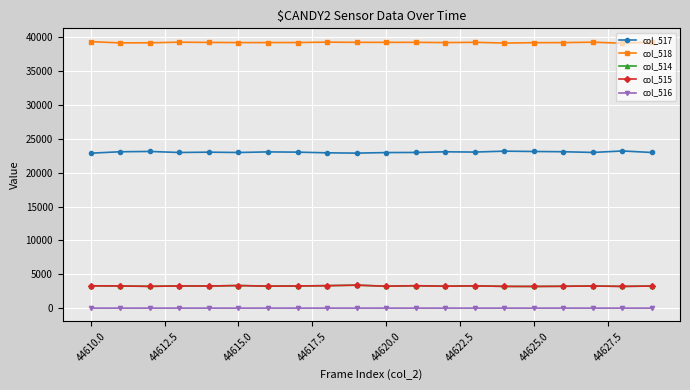

At how many categories does at least one series exceed 27726?

20